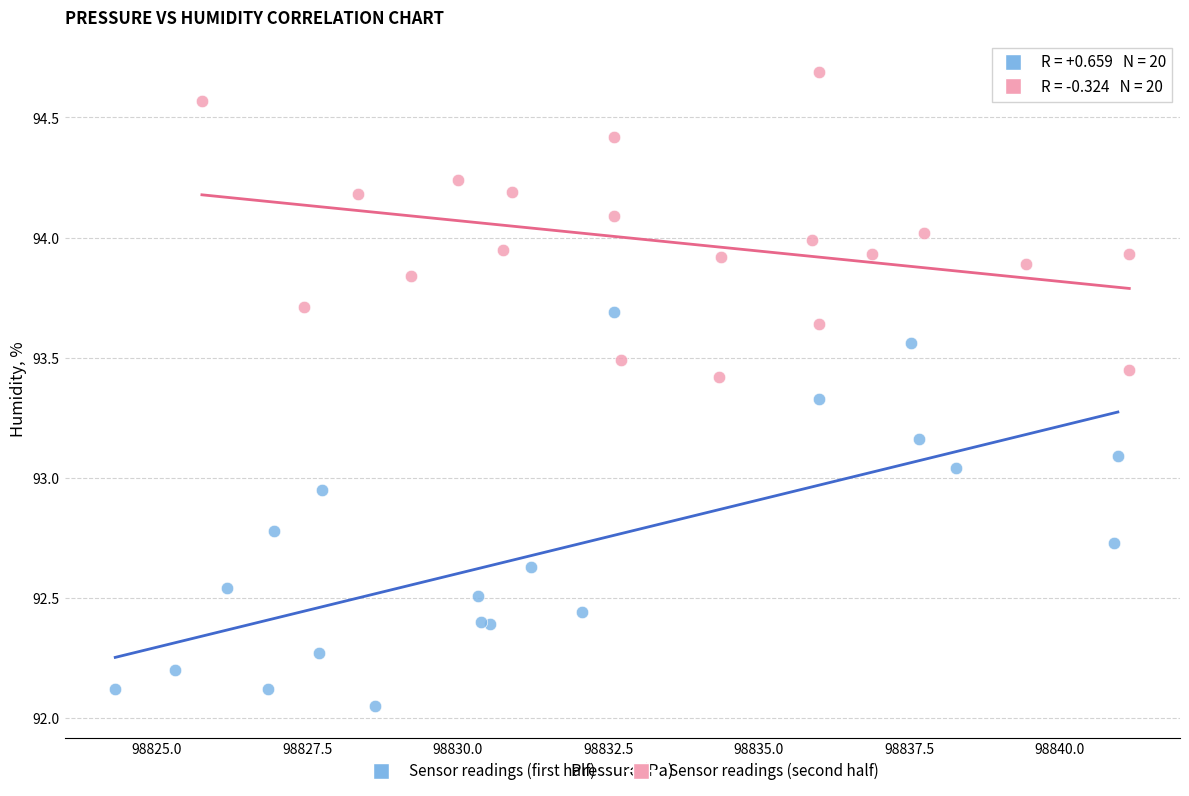

Which series has the widest spread of Y values?

Sensor readings (first half)